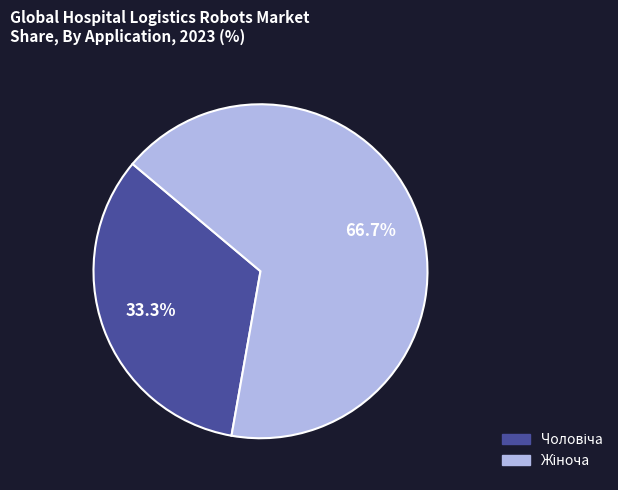

How many segments does this pie chart have?

2